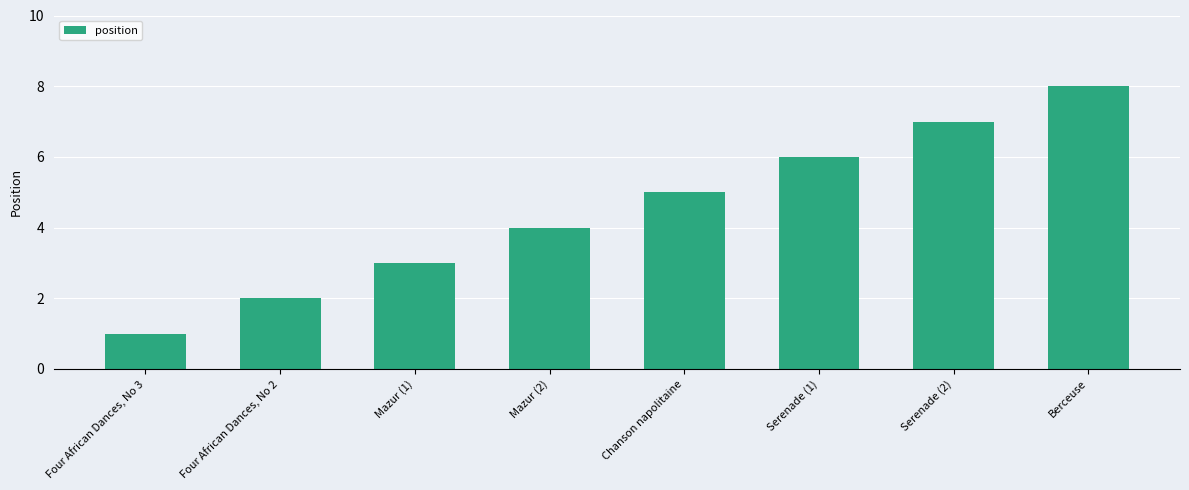

The value at Mazur (2) is 4. True or false?

True